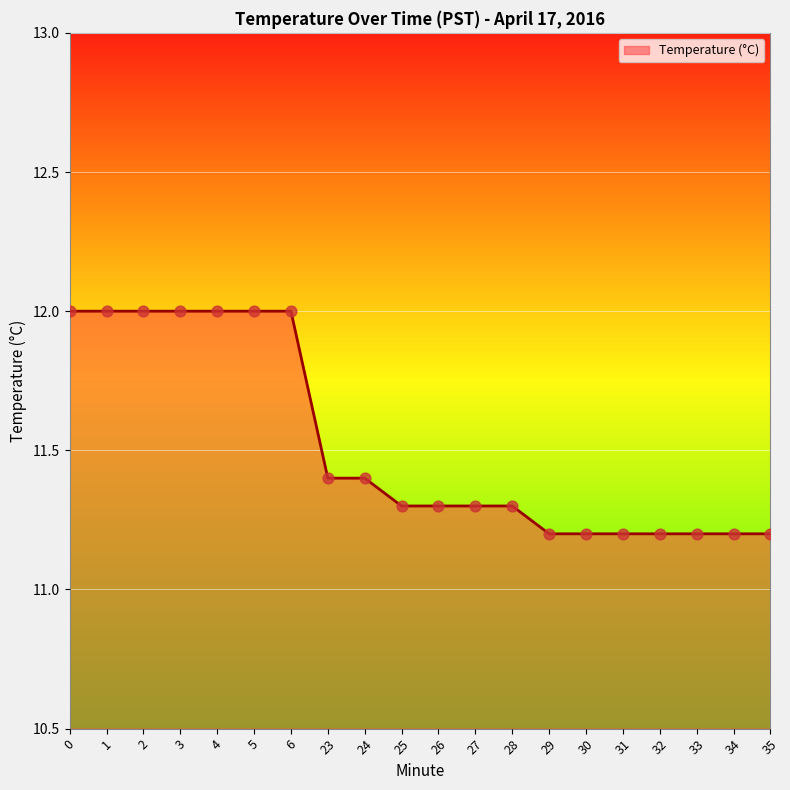

Between 32 and 28, which is larger?

28